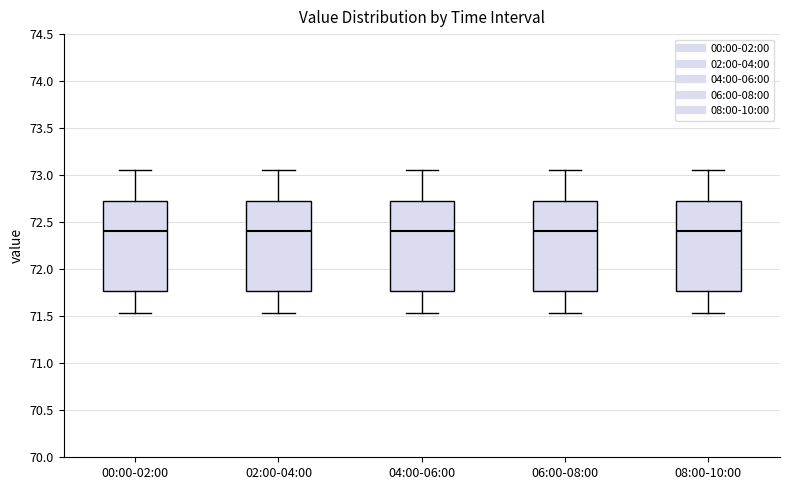

Reading left to right, read every box against the y-axis: the position of its median line, the range the box covers, and the ends of its whiskers. The values are not printed on the chart, so give them approximately, as read against the axis.

00:00-02:00: median 72.40, box 71.75 to 72.70, whiskers 71.55 to 73.05
02:00-04:00: median 72.40, box 71.75 to 72.70, whiskers 71.55 to 73.05
04:00-06:00: median 72.40, box 71.75 to 72.70, whiskers 71.55 to 73.05
06:00-08:00: median 72.40, box 71.75 to 72.70, whiskers 71.55 to 73.05
08:00-10:00: median 72.40, box 71.75 to 72.70, whiskers 71.55 to 73.05